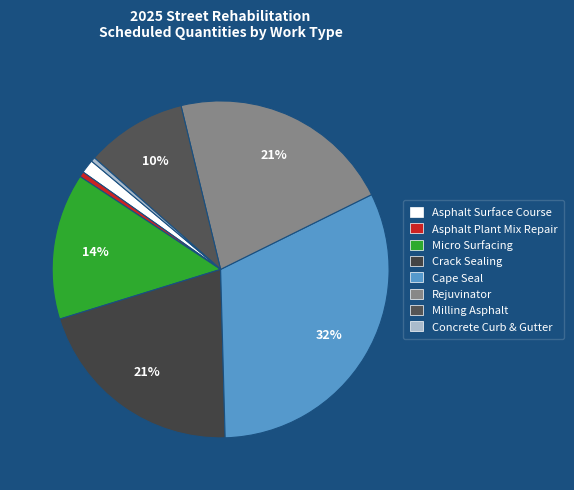

How many slices are in this pie chart?

8